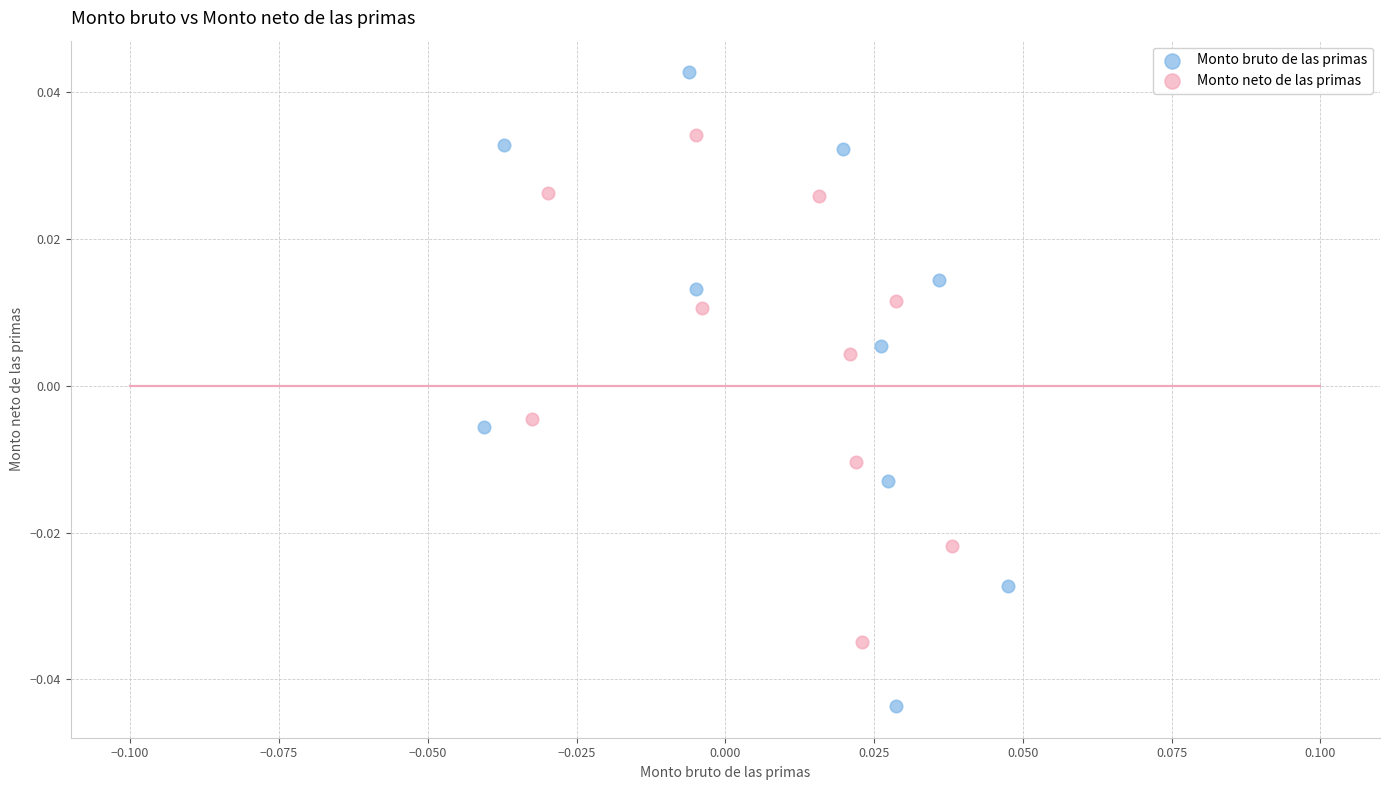

Which series has the largest Y range (max minus min)?

Monto bruto de las primas